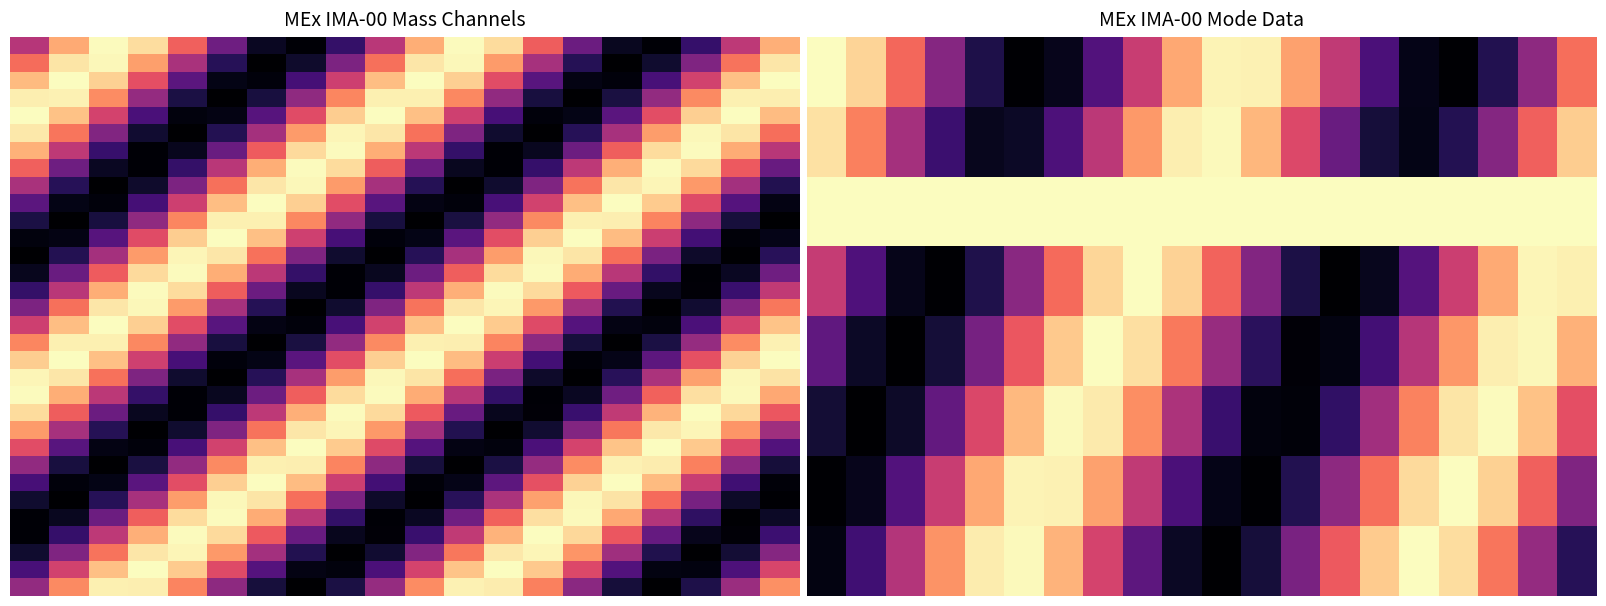

At how many categories does at least one series exceed 1?

20